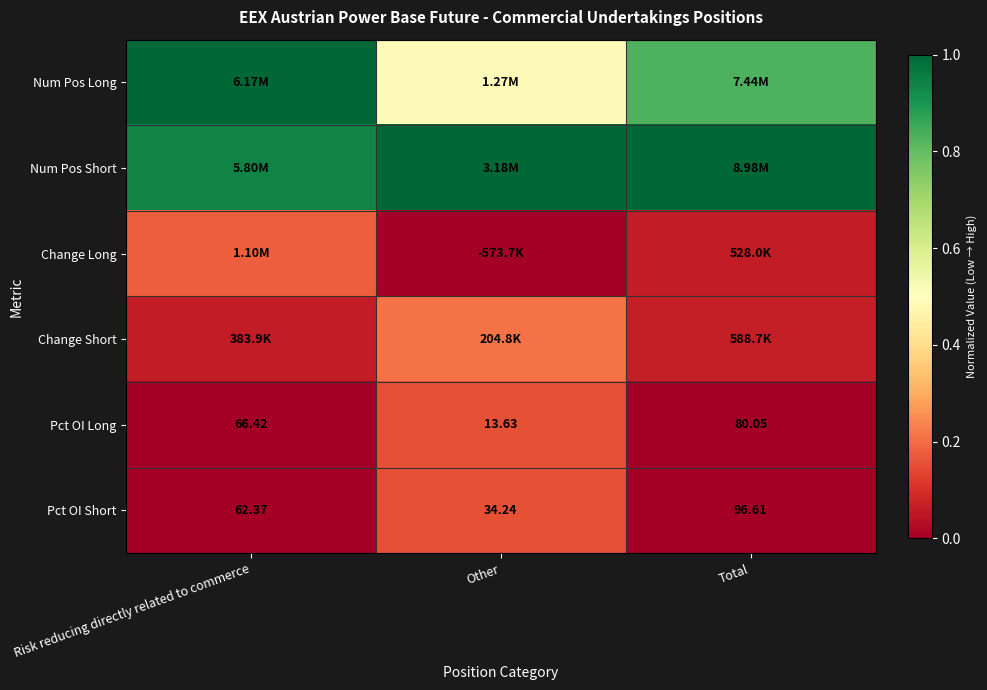

Which category has the lowest value in the Pct OI Long series?

Other